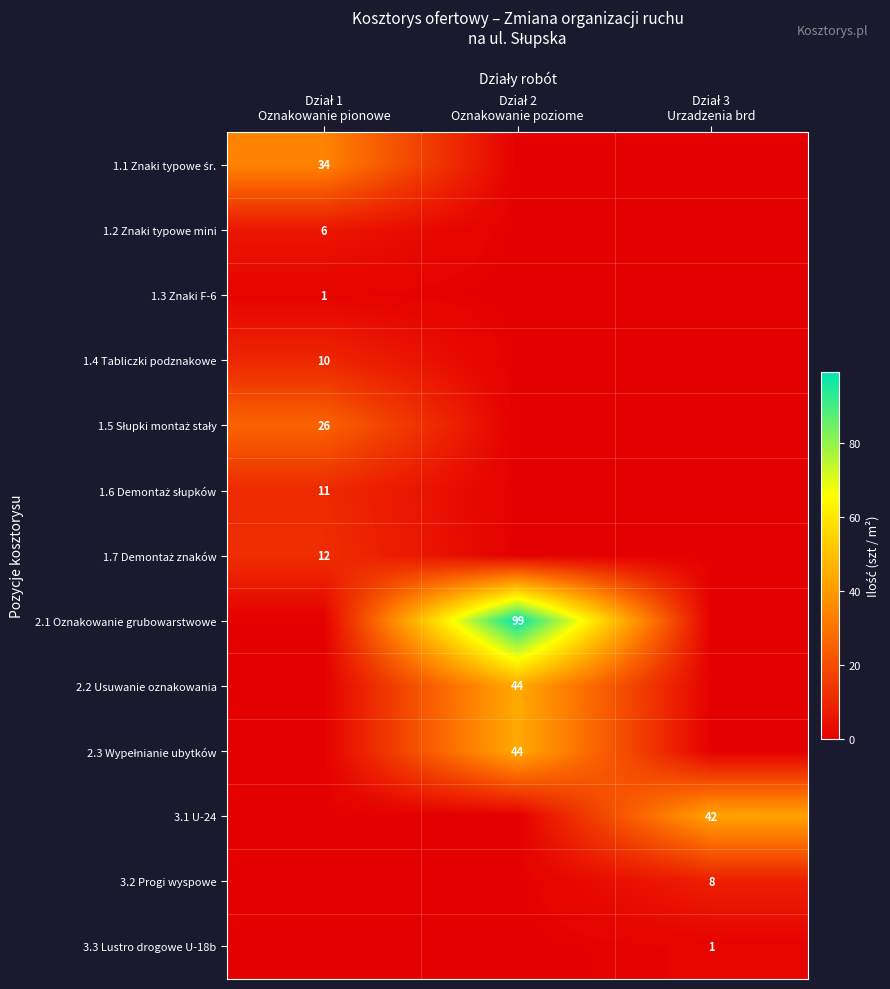

Where is 3.1 U-24 nearest to the value 21?

Dział 1 Oznakowanie pionowe